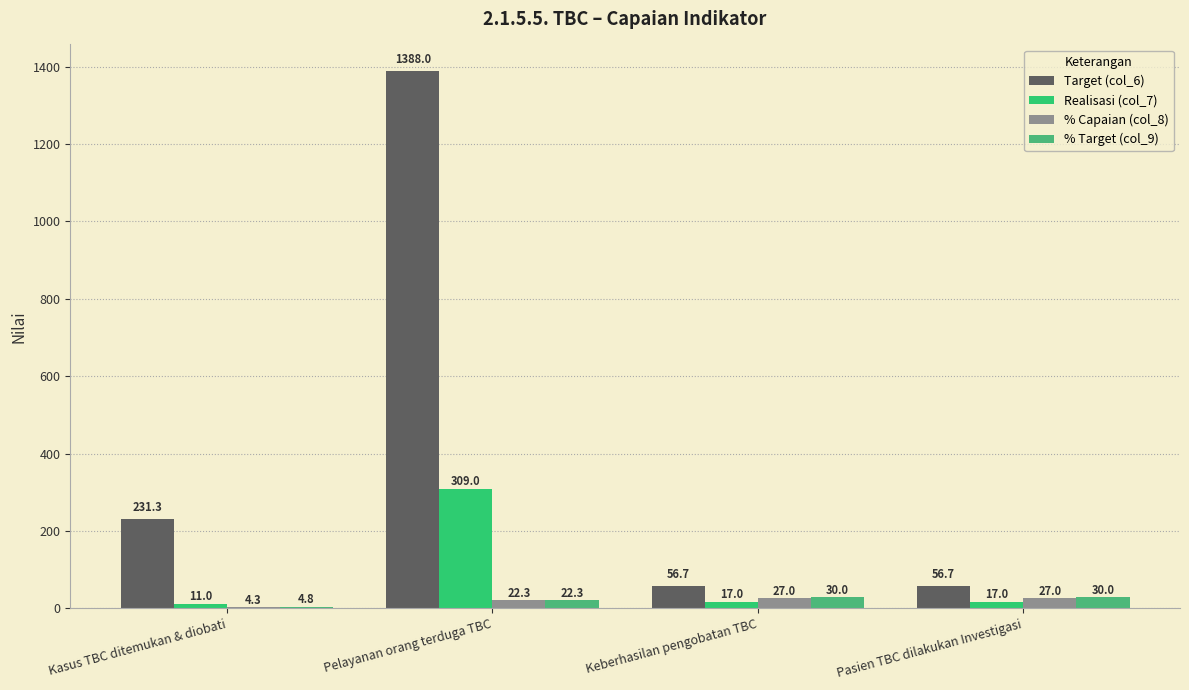

What are all the series names shown in the legend?

Target (col_6), Realisasi (col_7), % Capaian (col_8), % Target (col_9)